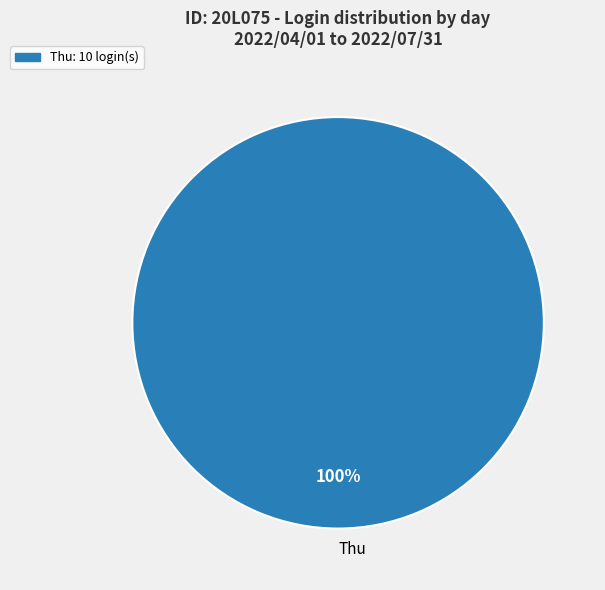

To the nearest percent, what portion does Thu represent?

100%